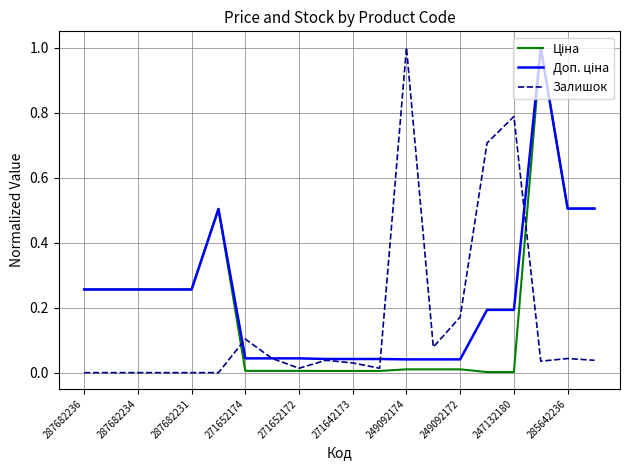

Which series has the largest range (max minus min)?

Залишок